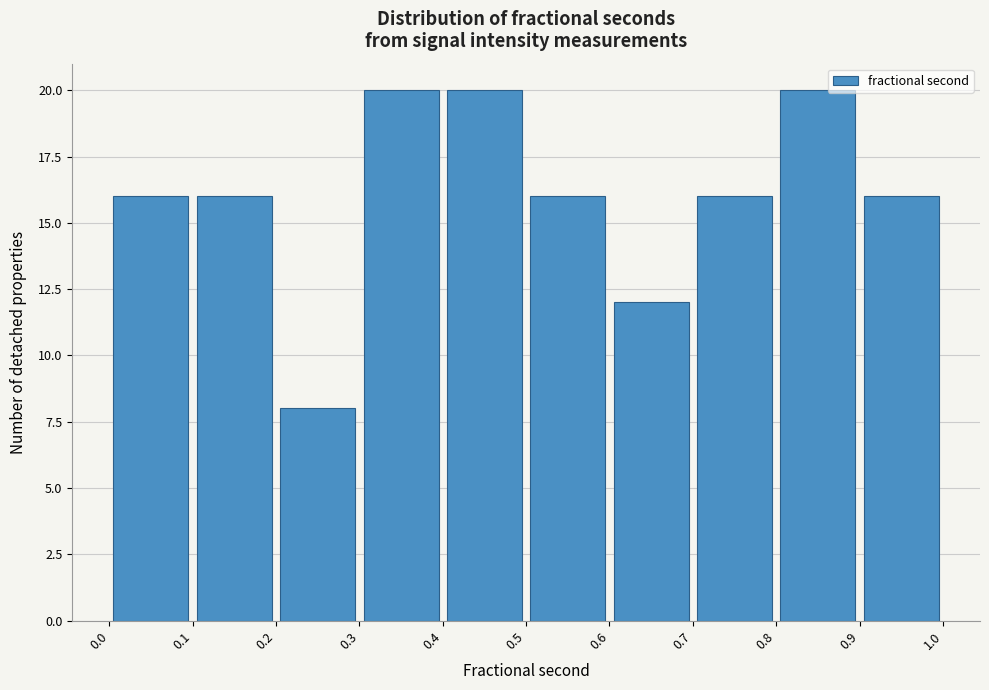

How tall is the bar that spans 0.6 to 0.7 on the x-axis? The values are not printed on the chart, so give them approximately, as read against the axis.

12